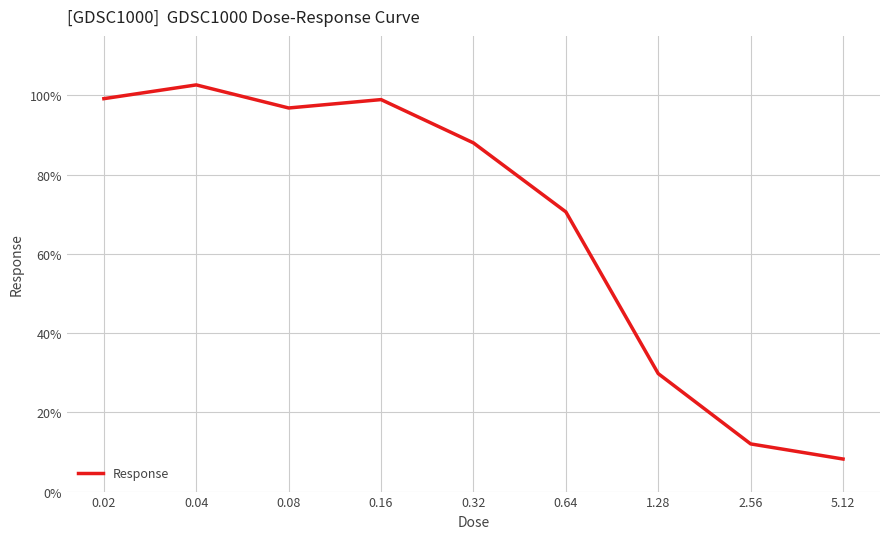

How many interior local valleys (lower than both neighbors) does the data have?

1